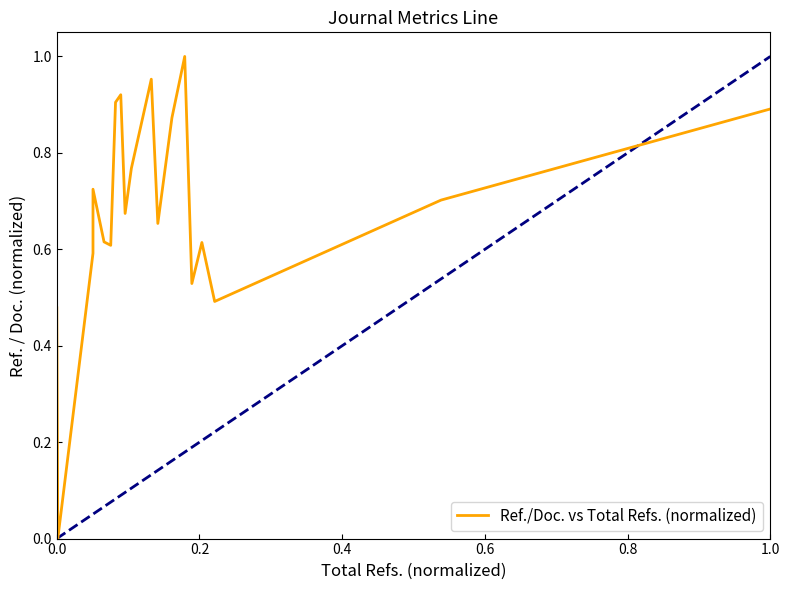

Does the chart have visible grid lines?

No